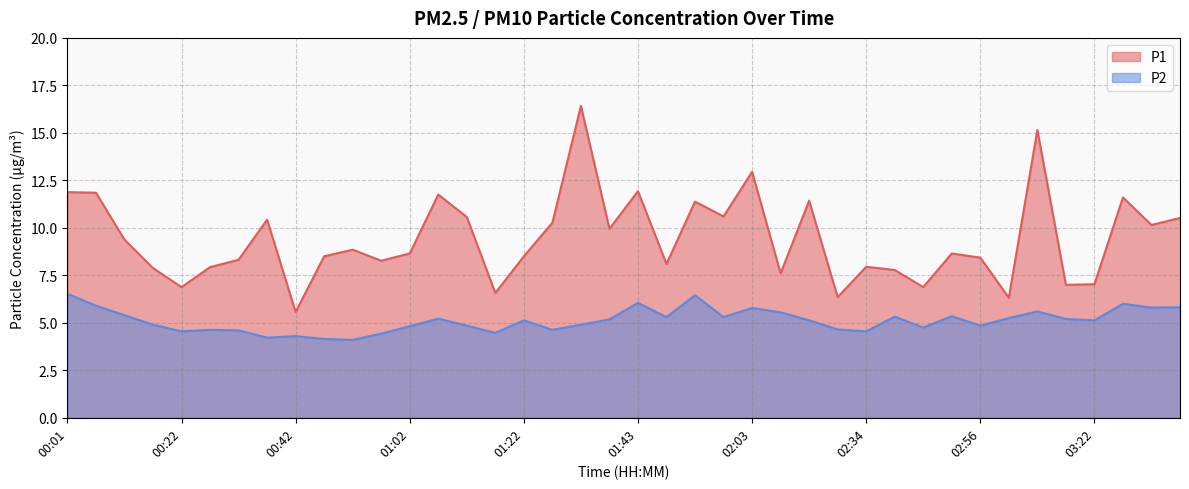

Is the value of P1 at 02:56 greater than the value of P2 at 02:34?

Yes